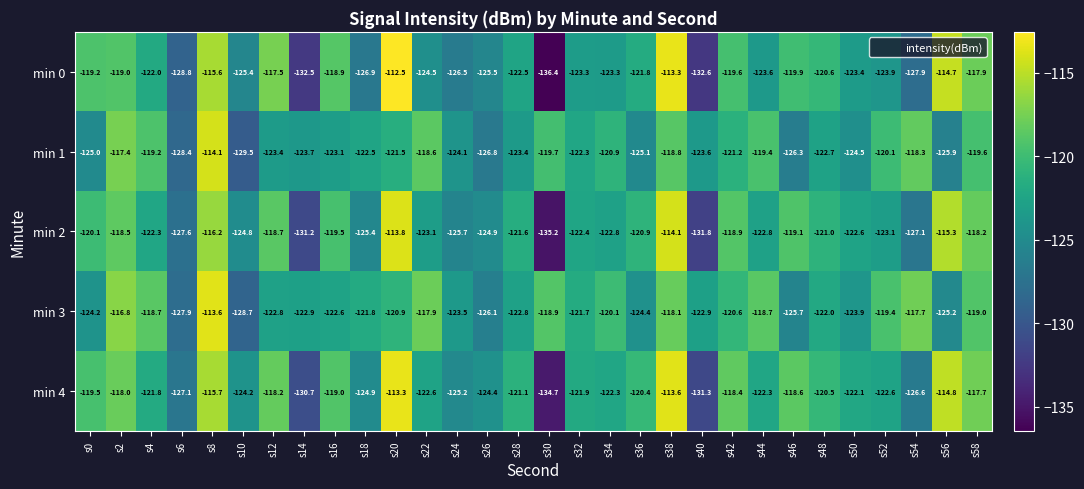

What is the approximate value of min 1 at s14?

-123.7